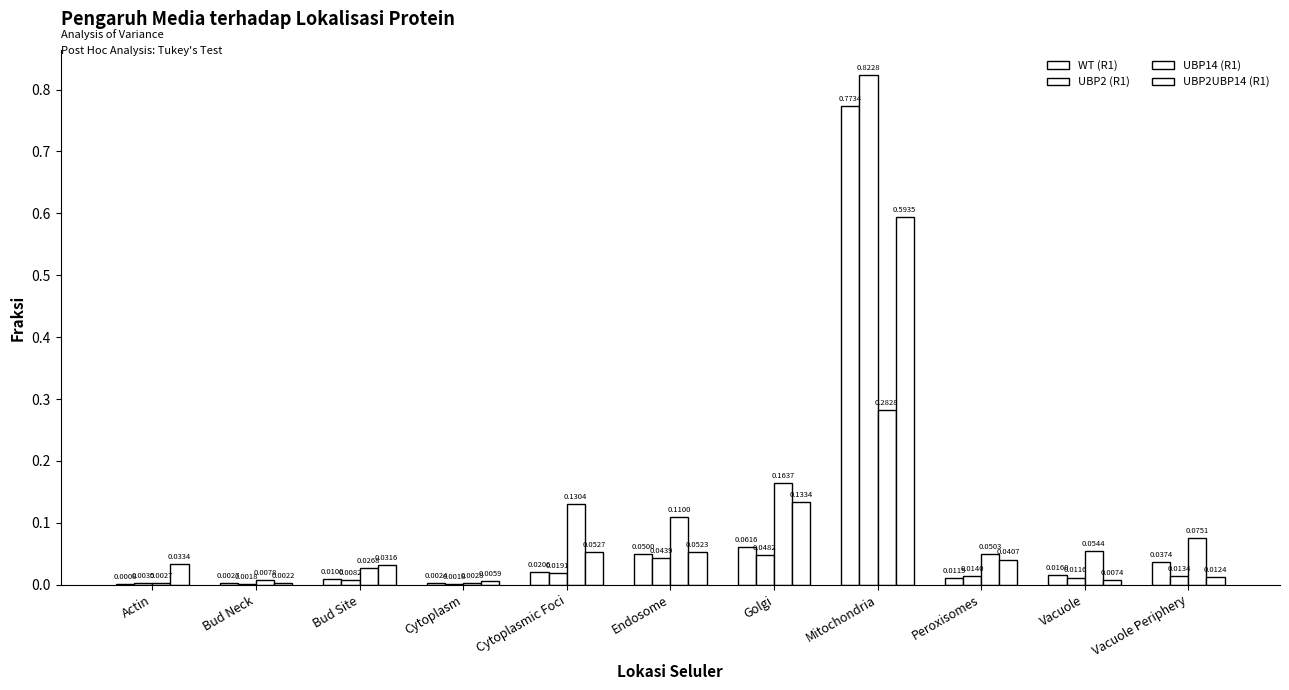

Count the number of categories in the chart.

11